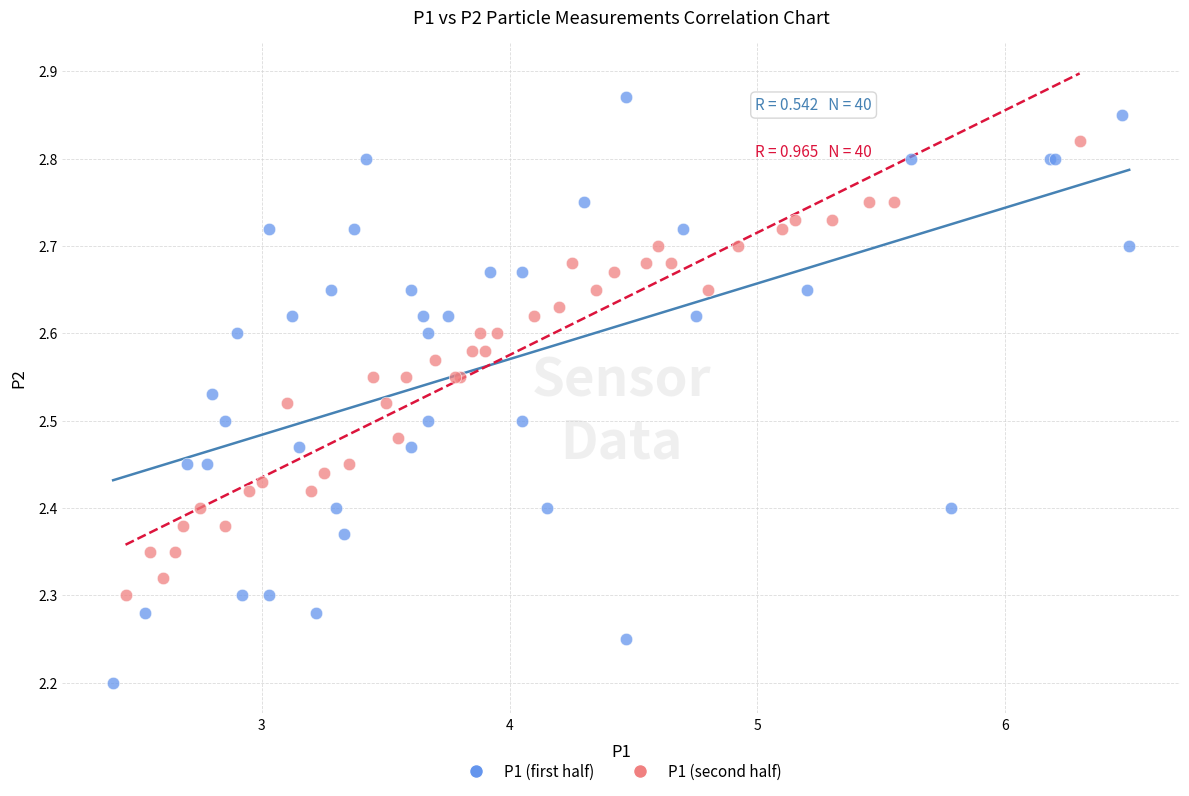

Which series contains the highest Y value?

P1 (first half)